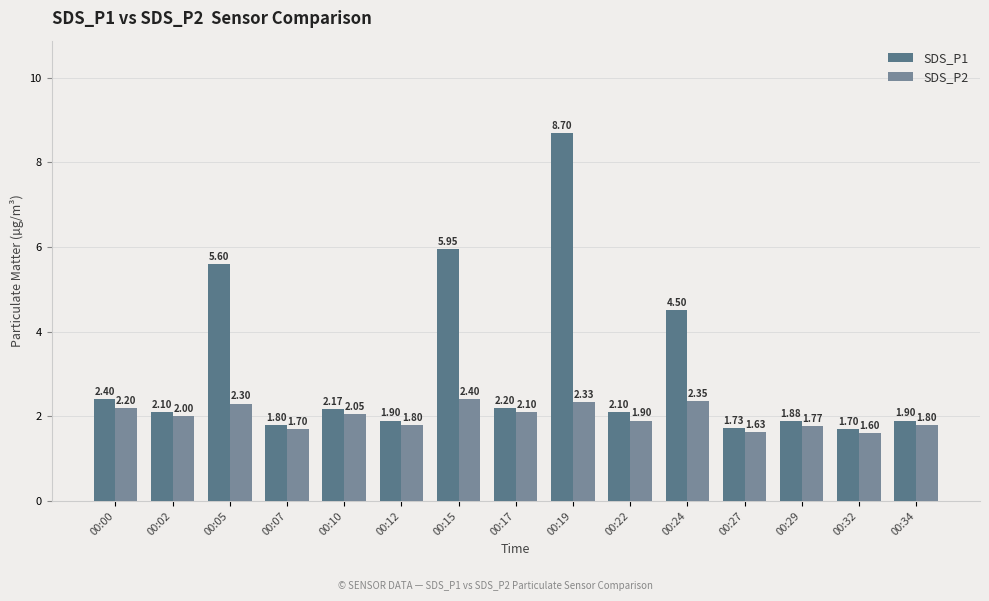

Does the chart contain any negative values?

No